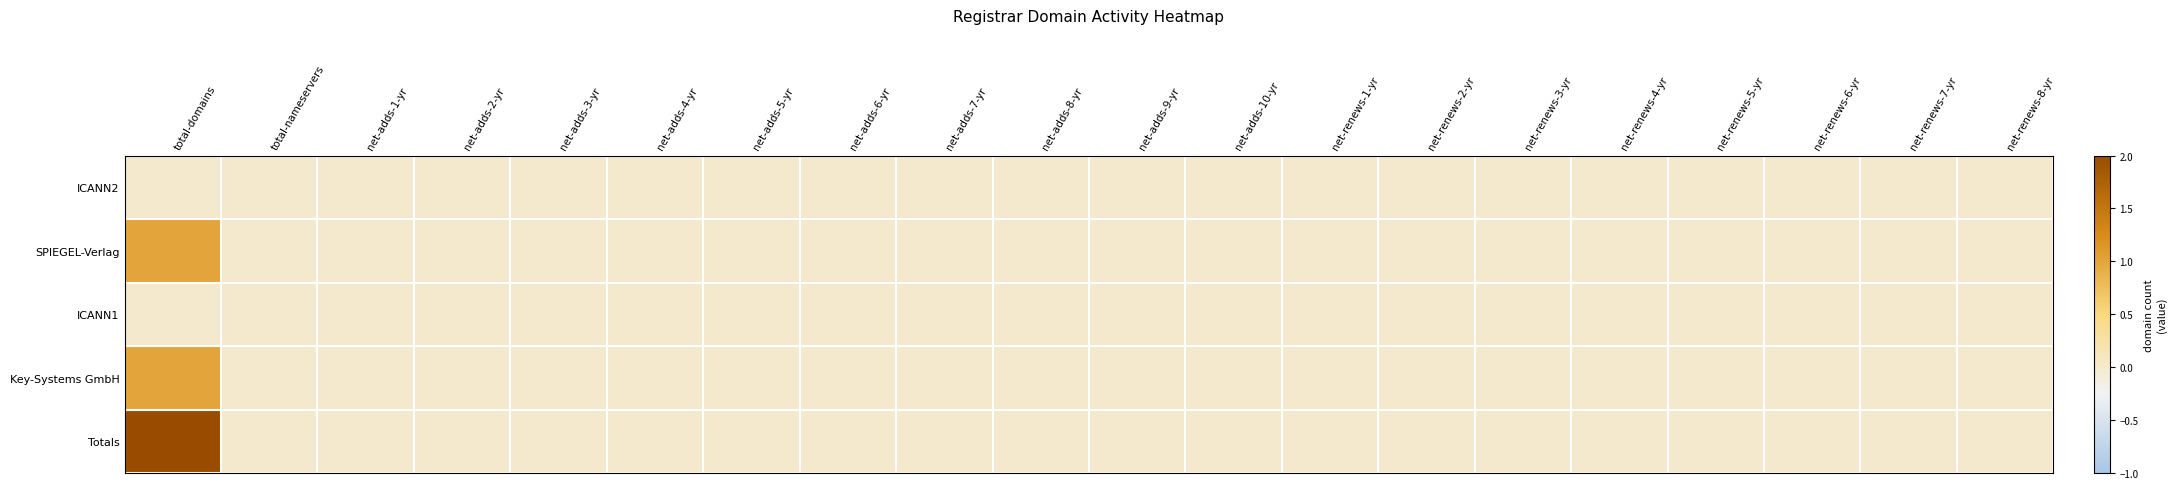

At net-renews-4-yr, list the series in order from largest to smallest.

ICANN2, SPIEGEL-Verlag, ICANN1, Key-Systems GmbH, Totals